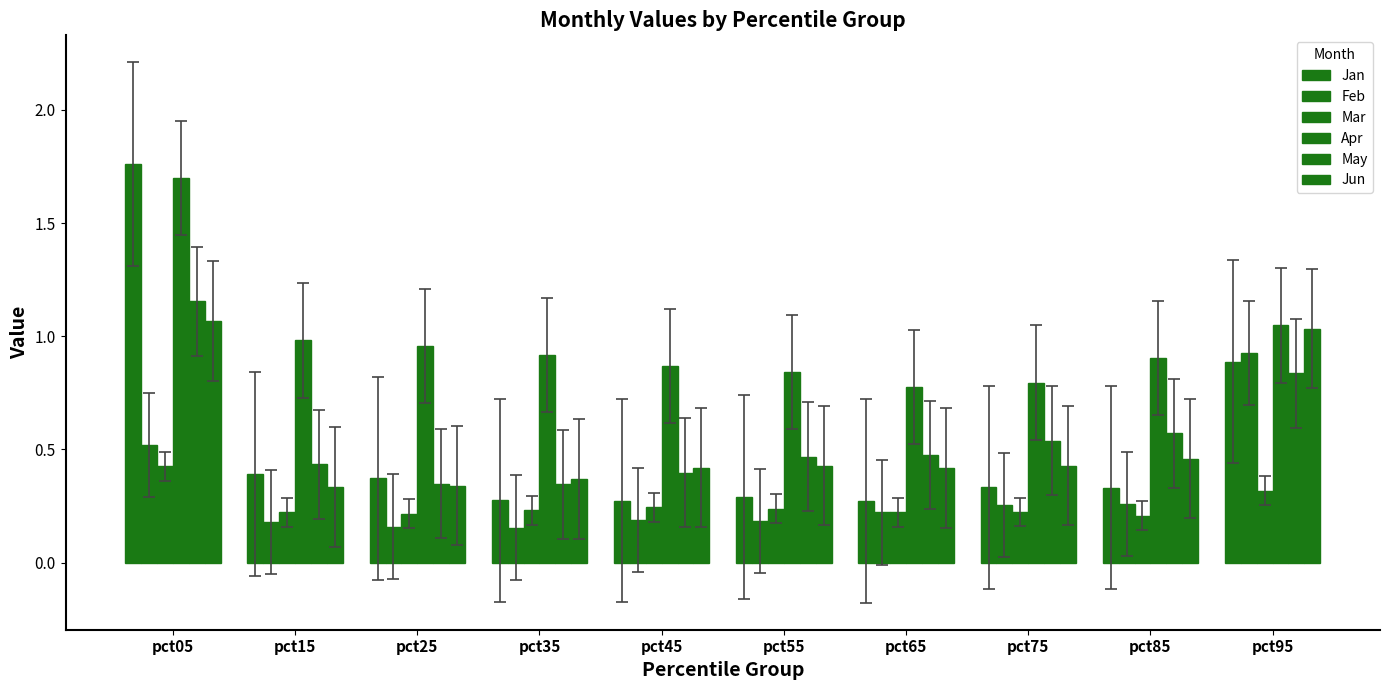

Does the chart contain stacked bars?

No